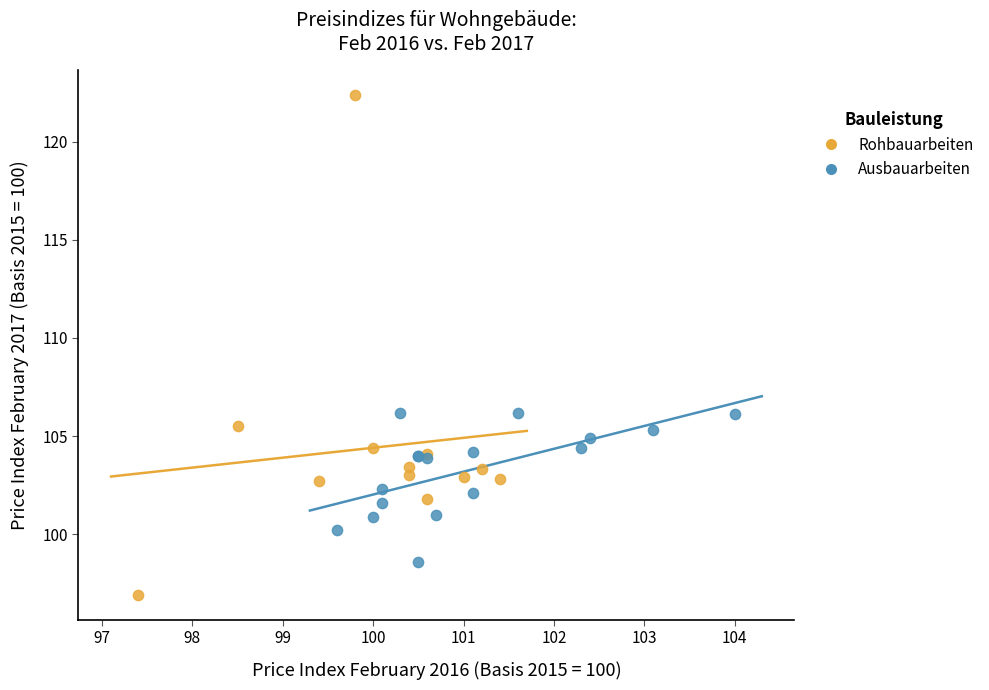

Which series has the largest Y range (max minus min)?

Rohbauarbeiten